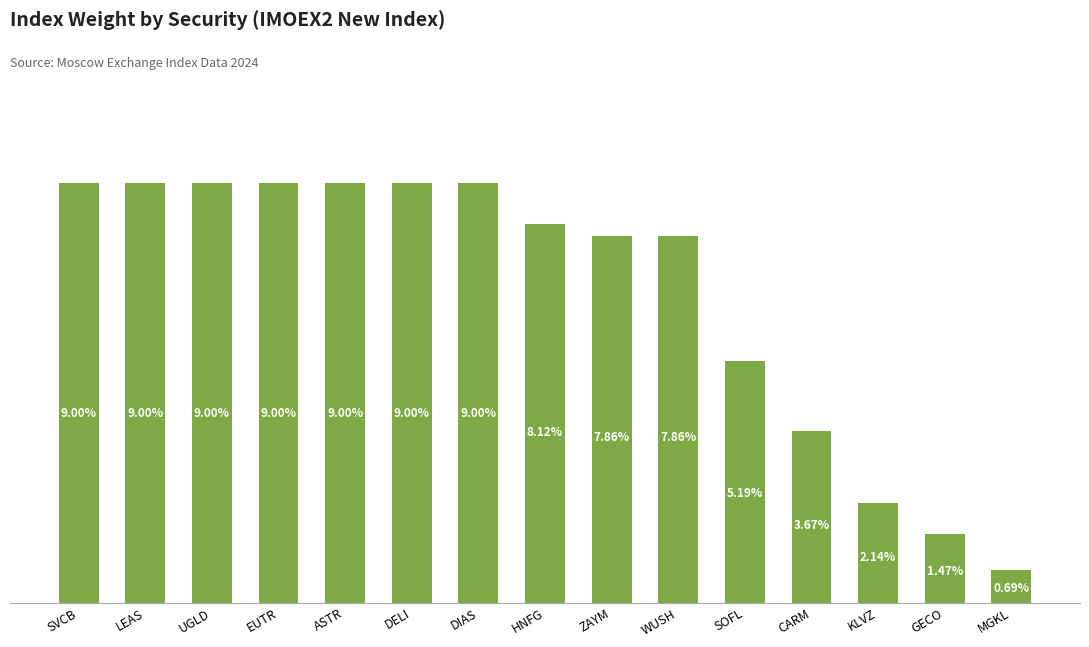

The value at SVCB is 0.1. True or false?

True